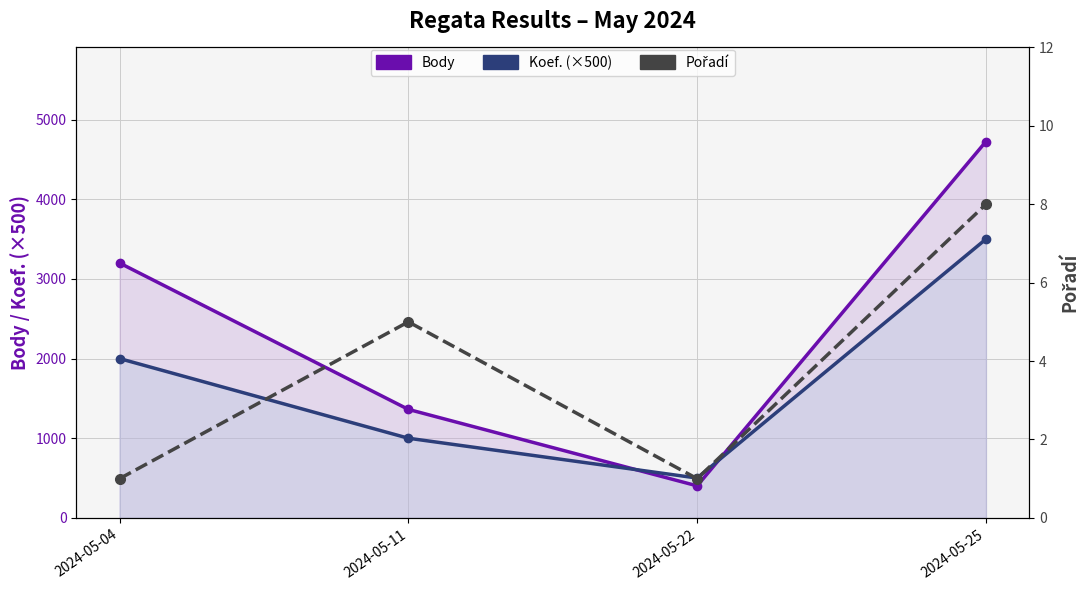

Between 2024-05-04 and 2024-05-11, which series saw the biggest shift?

Body